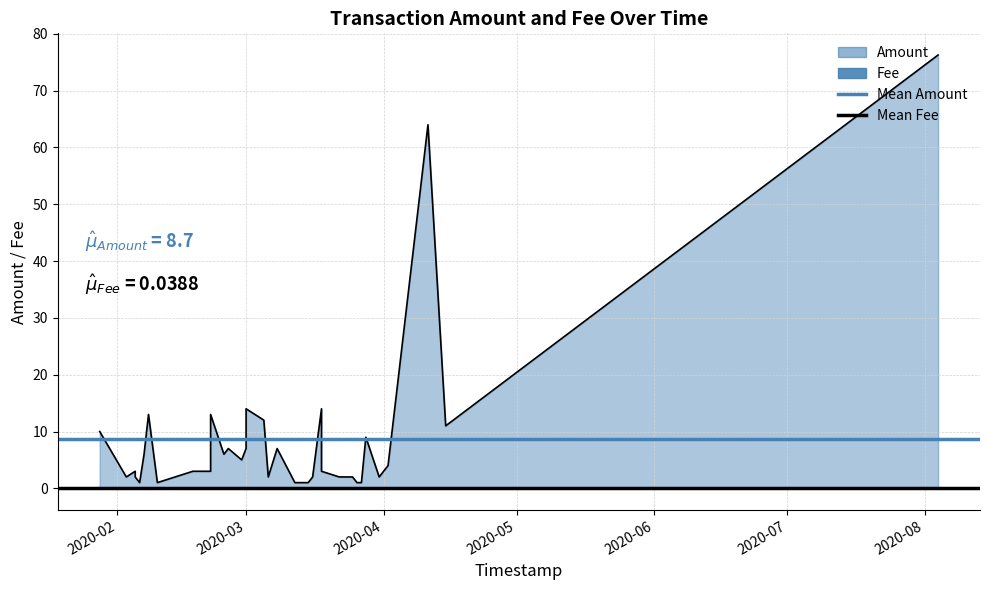

The value of Mean Amount at 2020-02 is 8.7. True or false?

True